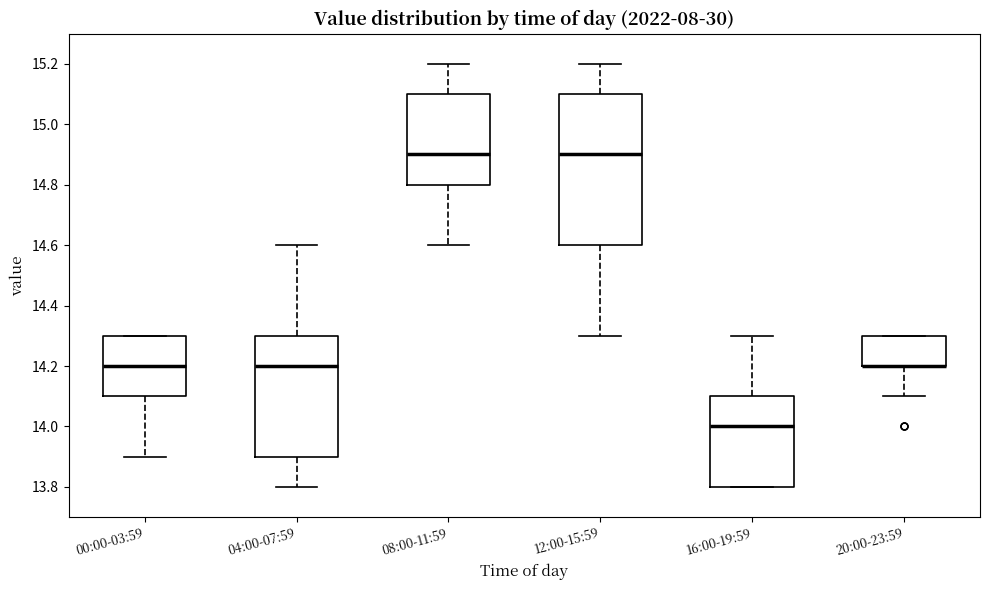

Reading left to right, transcribe this box plot: for each box, give where its median line is, the range the box spans, and where its two whiskers end, as read against the y-axis. The values are not printed on the chart, so give them approximately, as read against the axis.

00:00-03:59: median 14.2, box 14.1 to 14.3, whiskers 13.9 to 14.3
04:00-07:59: median 14.2, box 13.9 to 14.3, whiskers 13.8 to 14.6
08:00-11:59: median 14.9, box 14.8 to 15.1, whiskers 14.6 to 15.2
12:00-15:59: median 14.9, box 14.6 to 15.1, whiskers 14.3 to 15.2
16:00-19:59: median 14.0, box 13.8 to 14.1, whiskers 13.8 to 14.3
20:00-23:59: median 14.2 (drawn on the box's lower edge), box 14.2 to 14.3, whiskers 14.1 to 14.3